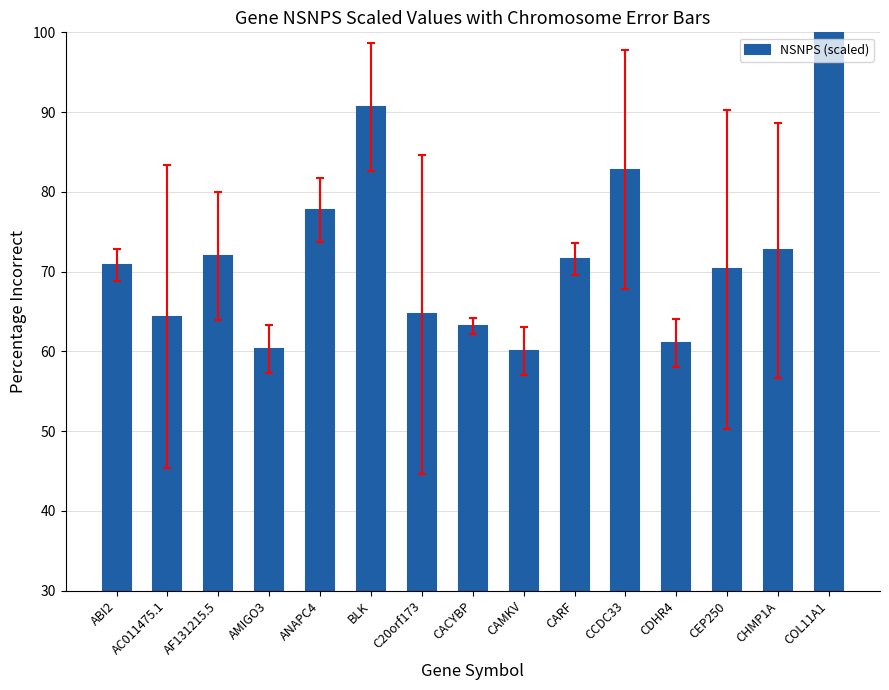

What is the label of the 9th bar from the right?

C20orf173